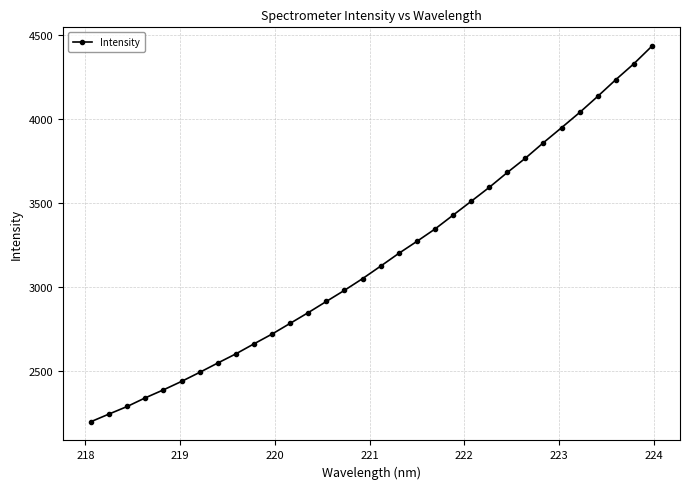

What is the value of the 23rd point from the left?

3594.5